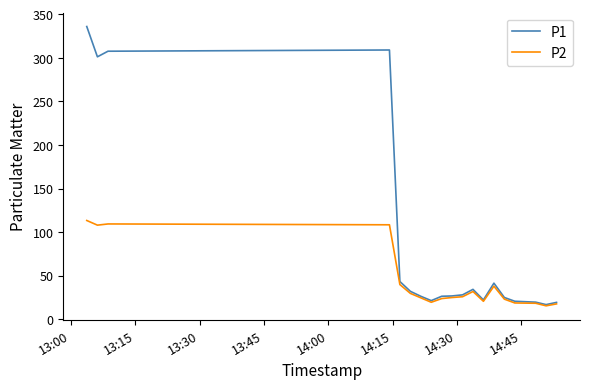

Which series has the largest total across all categories?

P1